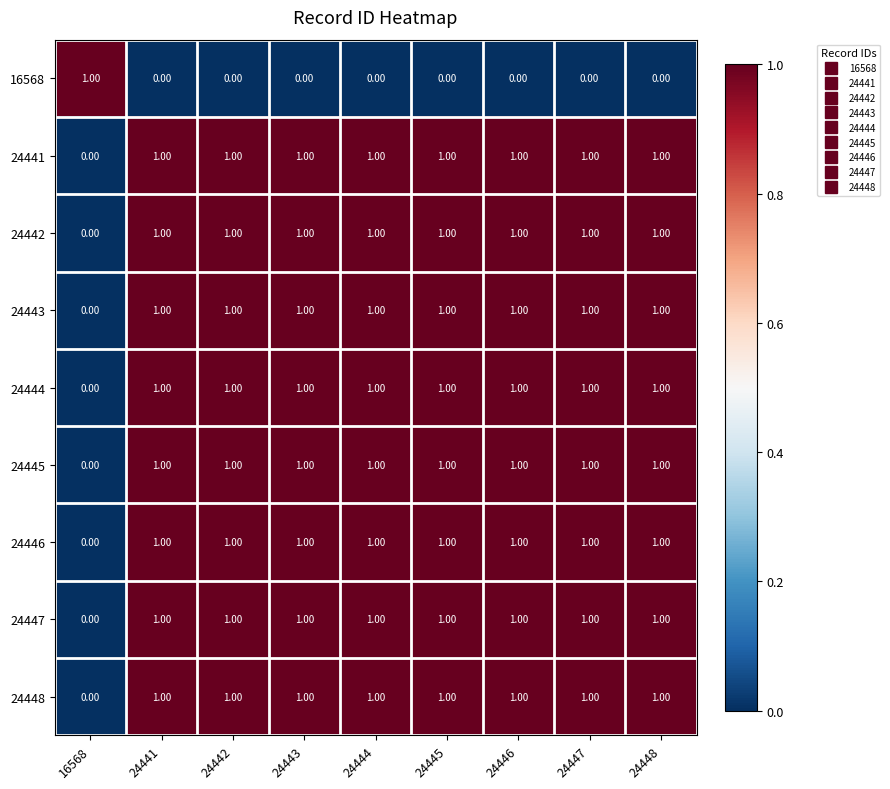

What is the sum of all 24447 values?

8